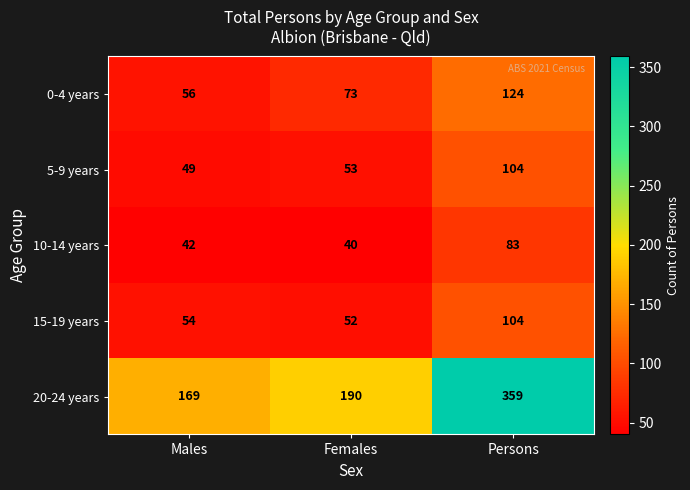

Where is 0-4 years nearest to the value 90?

Females